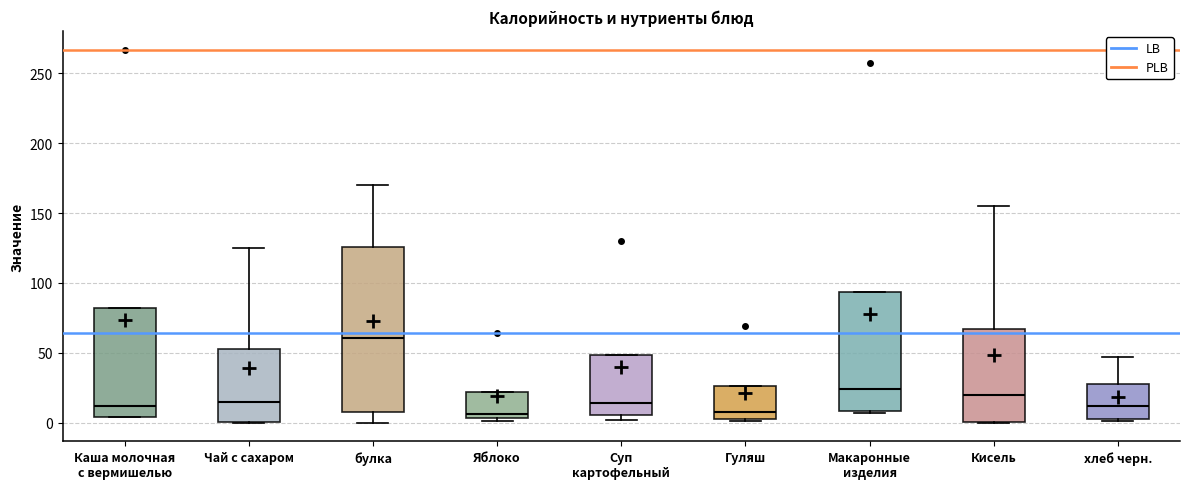

Where does the median line of the box for Кисель sit on the y-axis? The values are not printed on the chart, so give them approximately, as read against the axis.

20